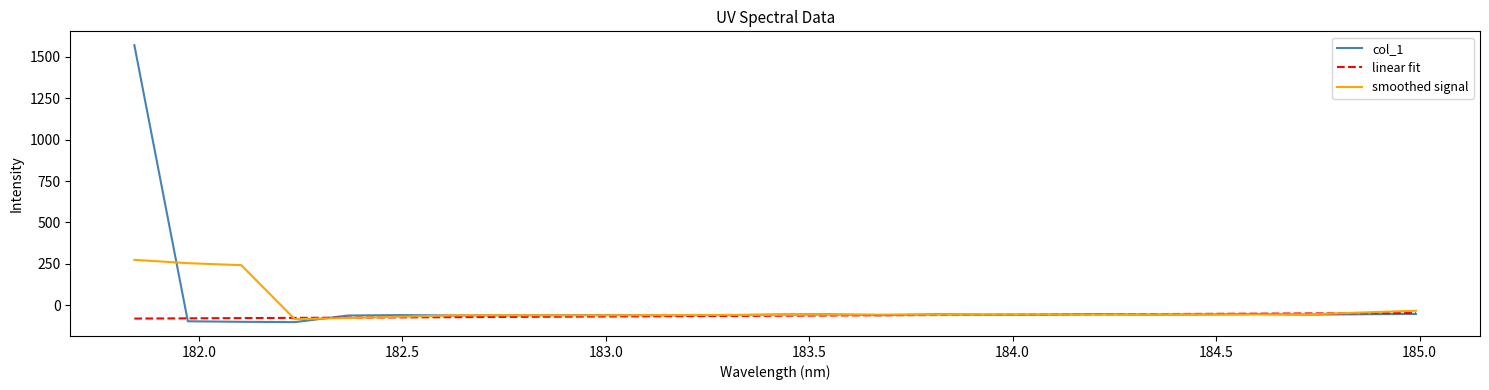

Does the chart have visible grid lines?

No